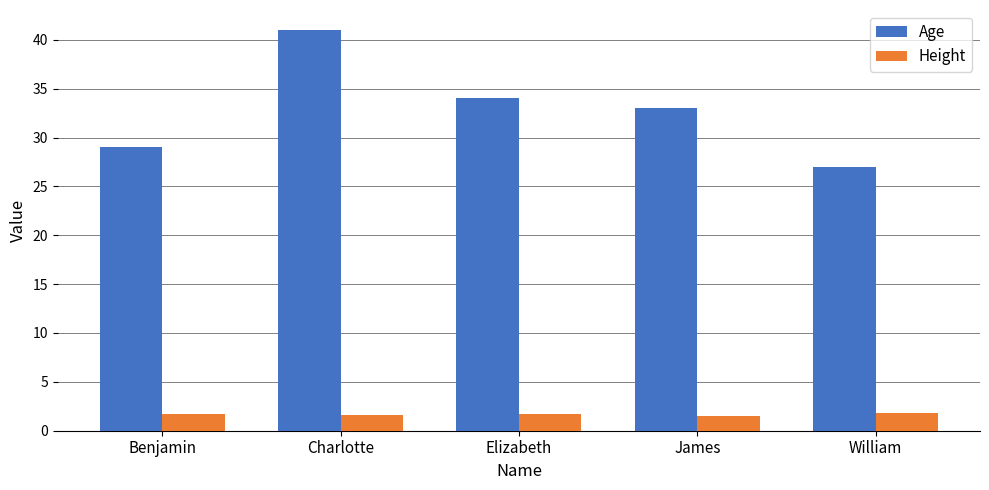

What are all the series names shown in the legend?

Age, Height